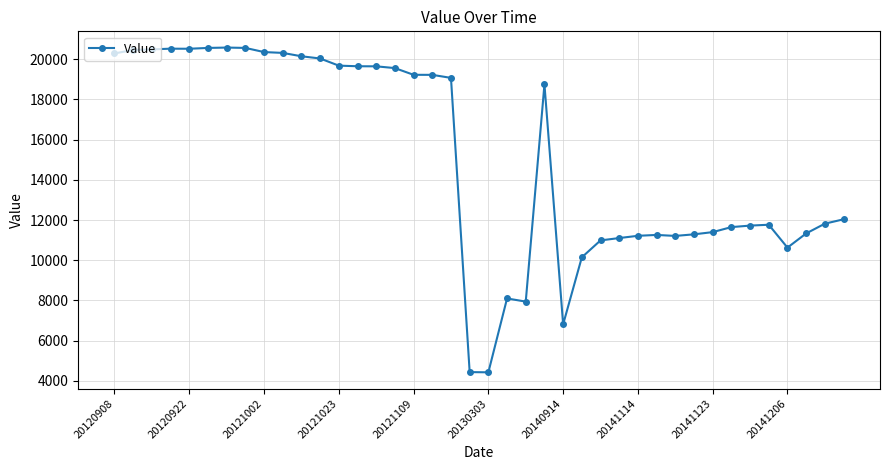

What is the value of the 30th point from the left?

11258